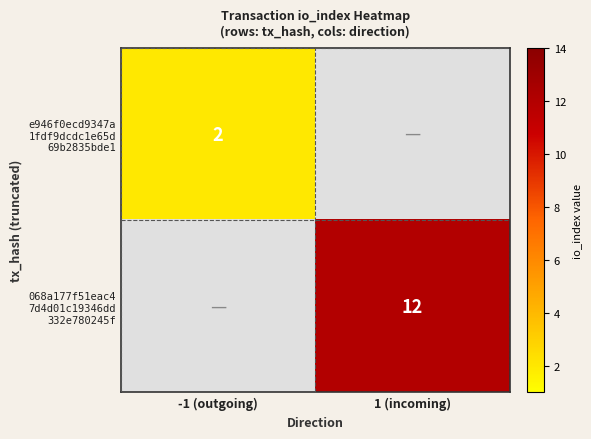

Which has a higher value, -1 (outgoing) or 1 (incoming)?

1 (incoming)